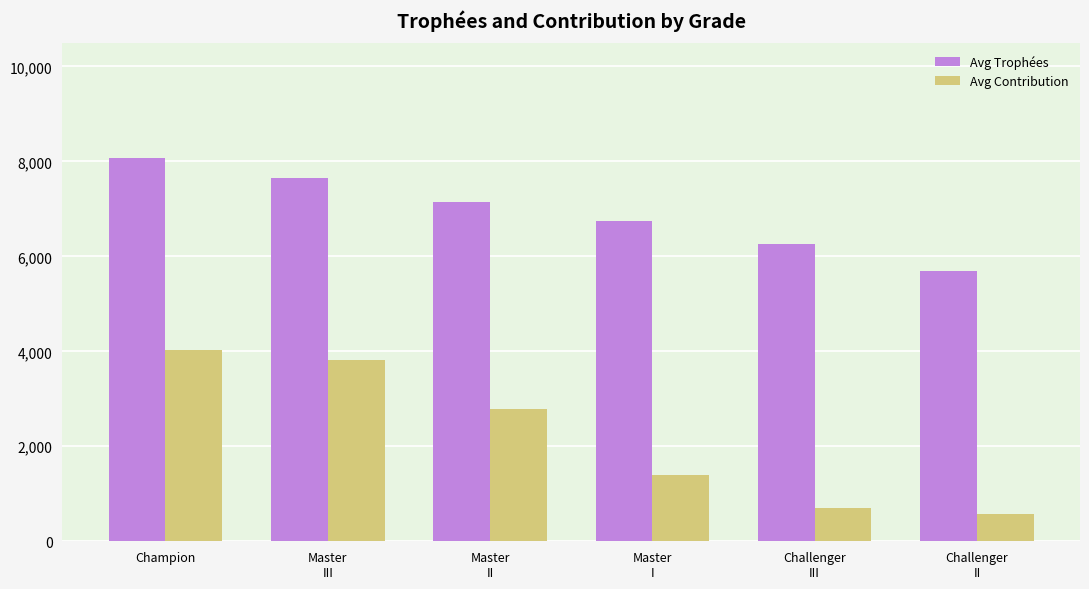

At which category does the chart reach its peak across all series?

Champion